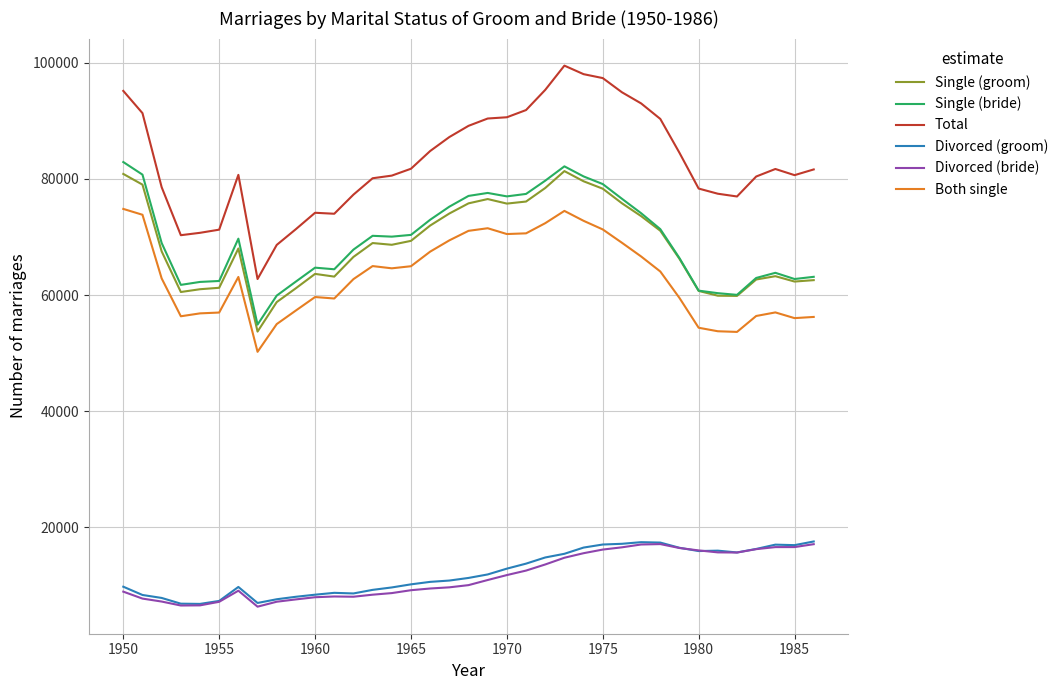

True or false: Single (groom) and Divorced (groom) intersect in this chart.

False